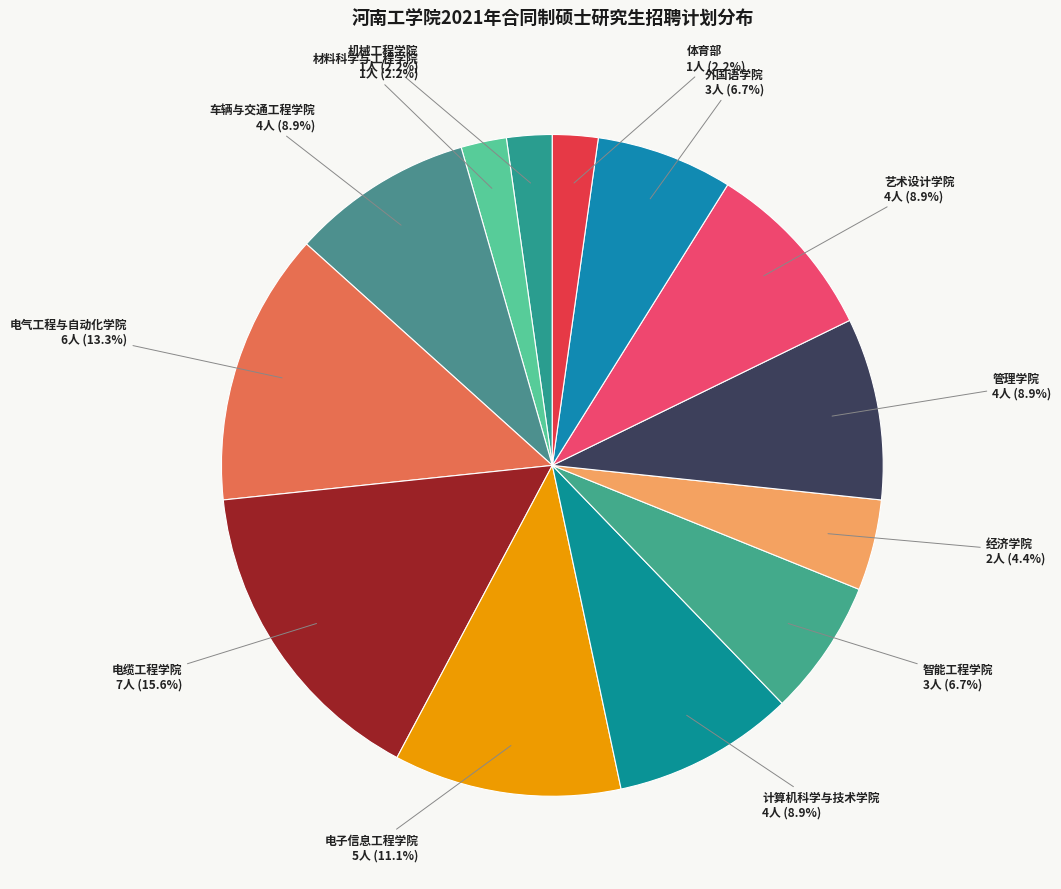

Count the number of slices in the pie.

13